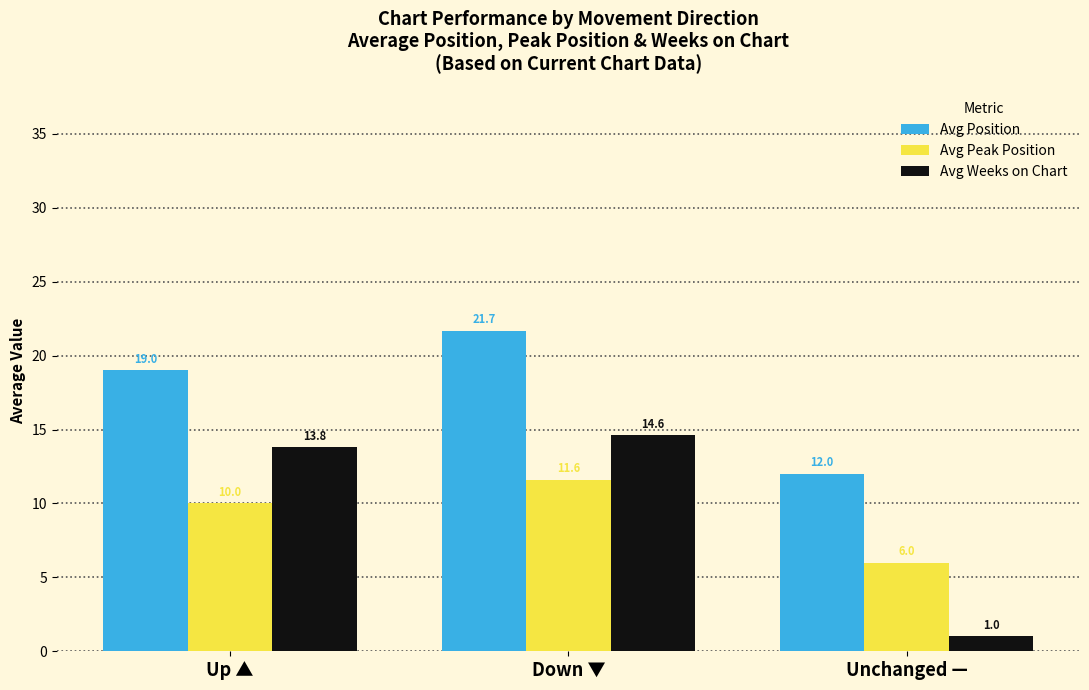

What is the difference between the maximum and minimum values in the Avg Position series?

9.7